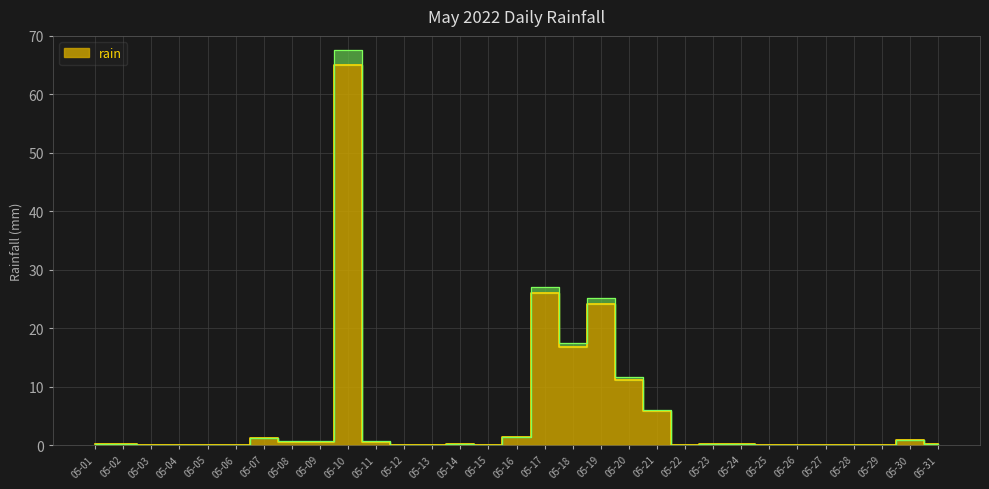

Reading left to right, list all the values displayed in this chart.

05-01=0.2	05-02=0.2	05-03=0.0	05-04=0.0	05-05=0.0	05-06=0.0	05-07=1.2	05-08=0.6	05-09=0.6	05-10=65.0	05-11=0.6	05-12=0.0	05-13=0.0	05-14=0.2	05-15=0.0	05-16=1.4	05-17=26.0	05-18=16.8	05-19=24.2	05-20=11.2	05-21=5.8	05-22=0.0	05-23=0.2	05-24=0.2	05-25=0.0	05-26=0.0	05-27=0.0	05-28=0.0	05-29=0.0	05-30=0.8	05-31=0.2